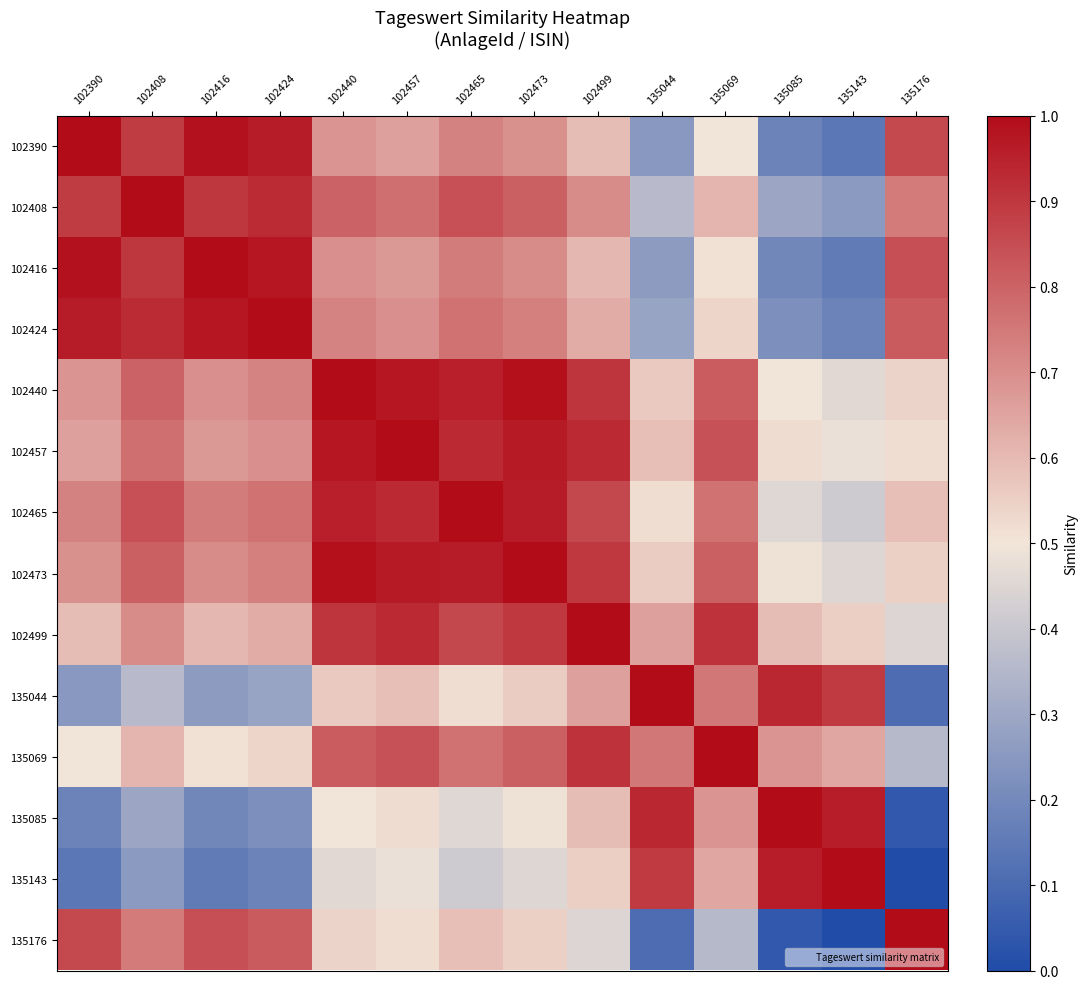

Which series has the widest spread of values?

135143